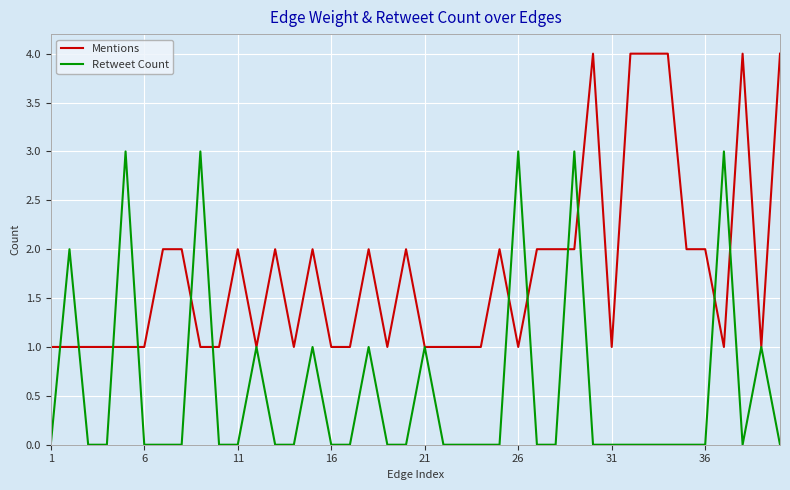

Count the number of categories in the chart.

40